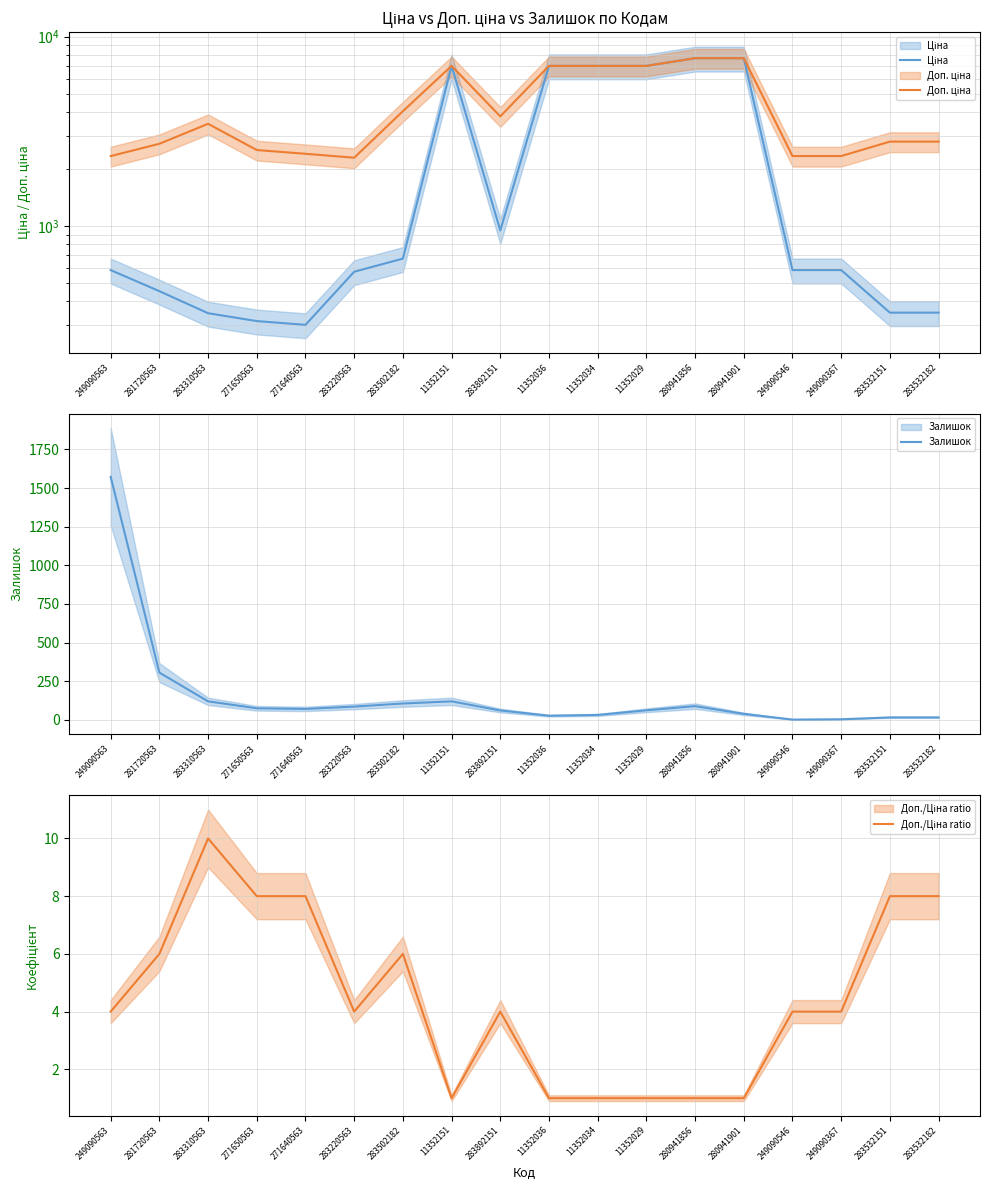

Reading left to right, transcribe all the data shown in this chart.

Ціна: 249090563=584.9	281720563=452.7	283310563=346.3	271650563=314.7	271640563=300.6	283220563=573.2	283502182=672.7	11352151=7002.7	283892151=947.6	11352036=7002.7	11352034=7002.7	11352029=7002.7	280941856=7688.0	280941901=7688.0	249090546=584.9	249090367=584.9	283532151=348.6	283532182=348.6
Доп. ціна: 249090563=2339.7	281720563=2716.4	283310563=3462.7	271650563=2517.5	271640563=2405.2	283220563=2292.9	283502182=4036.0	11352151=7002.7	283892151=3790.3	11352036=7002.7	11352034=7002.7	11352029=7002.7	280941856=7688.0	280941901=7688.0	249090546=2339.7	249090367=2339.7	283532151=2789.2	283532182=2789.2
Залишок: 249090563=1573.0	281720563=306.0	283310563=120.0	271650563=75.0	271640563=71.0	283220563=86.0	283502182=106.0	11352151=120.0	283892151=61.0	11352036=27.0	11352034=32.0	11352029=62.0	280941856=89.0	280941901=39.0	249090546=2.0	249090367=4.0	283532151=16.0	283532182=16.0
Доп./Ціна ratio: 249090563=4.0	281720563=6.0	283310563=10.0	271650563=8.0	271640563=8.0	283220563=4.0	283502182=6.0	11352151=1.0	283892151=4.0	11352036=1.0	11352034=1.0	11352029=1.0	280941856=1.0	280941901=1.0	249090546=4.0	249090367=4.0	283532151=8.0	283532182=8.0